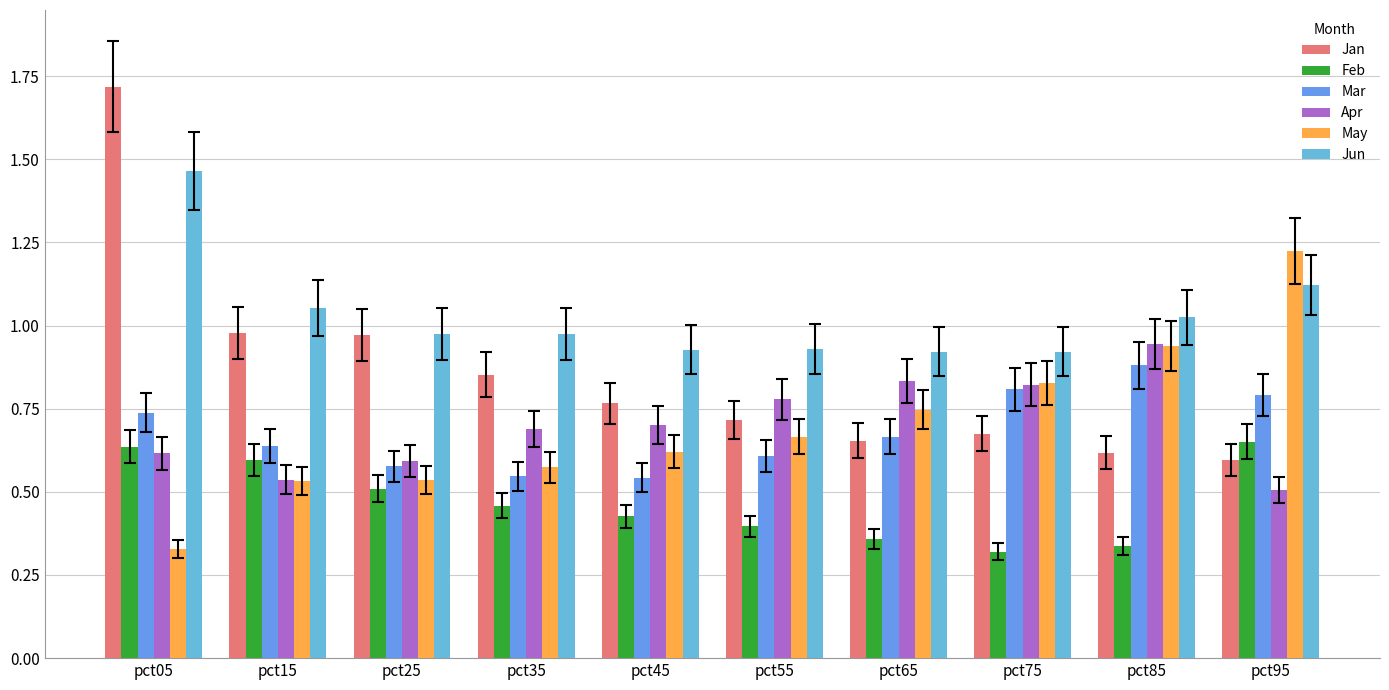

What is the minimum value for Jun?

0.9